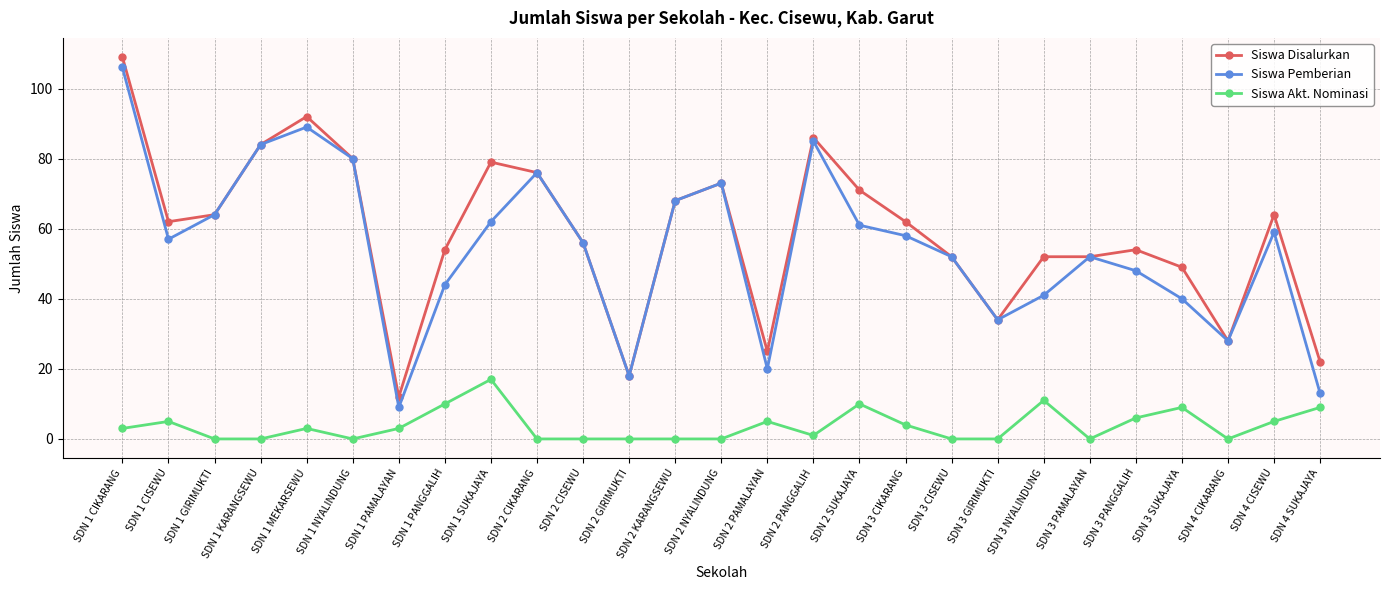

What is the greatest value displayed?

109